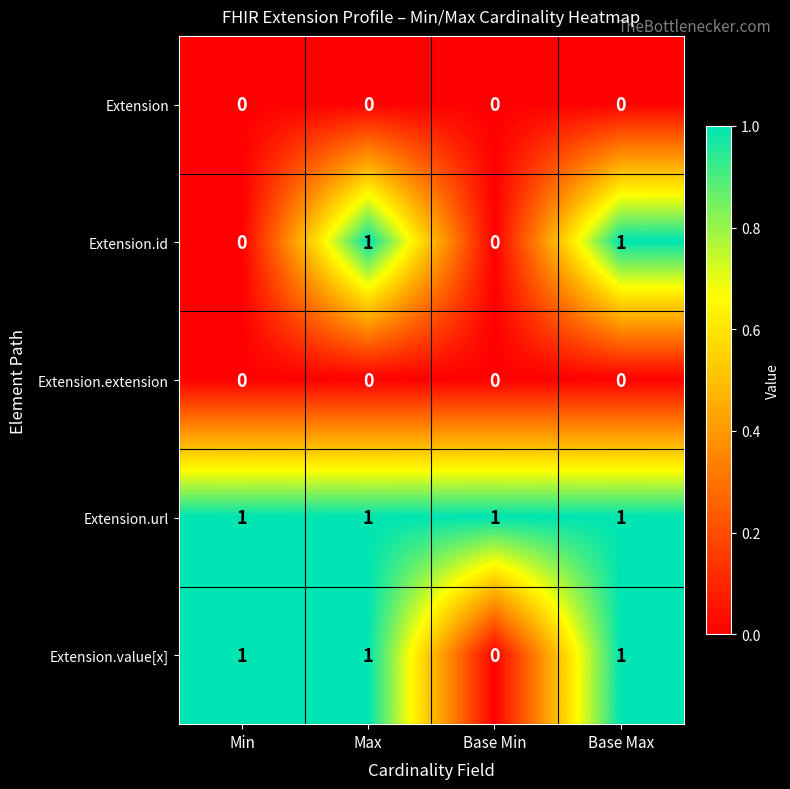

The value of Extension.url at Max is 1. True or false?

True